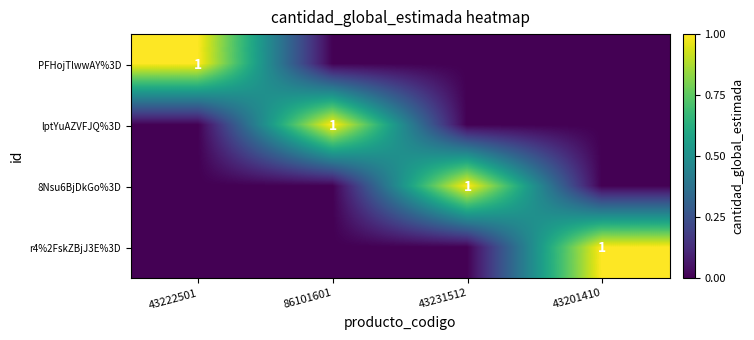

What is the greatest value displayed?

1